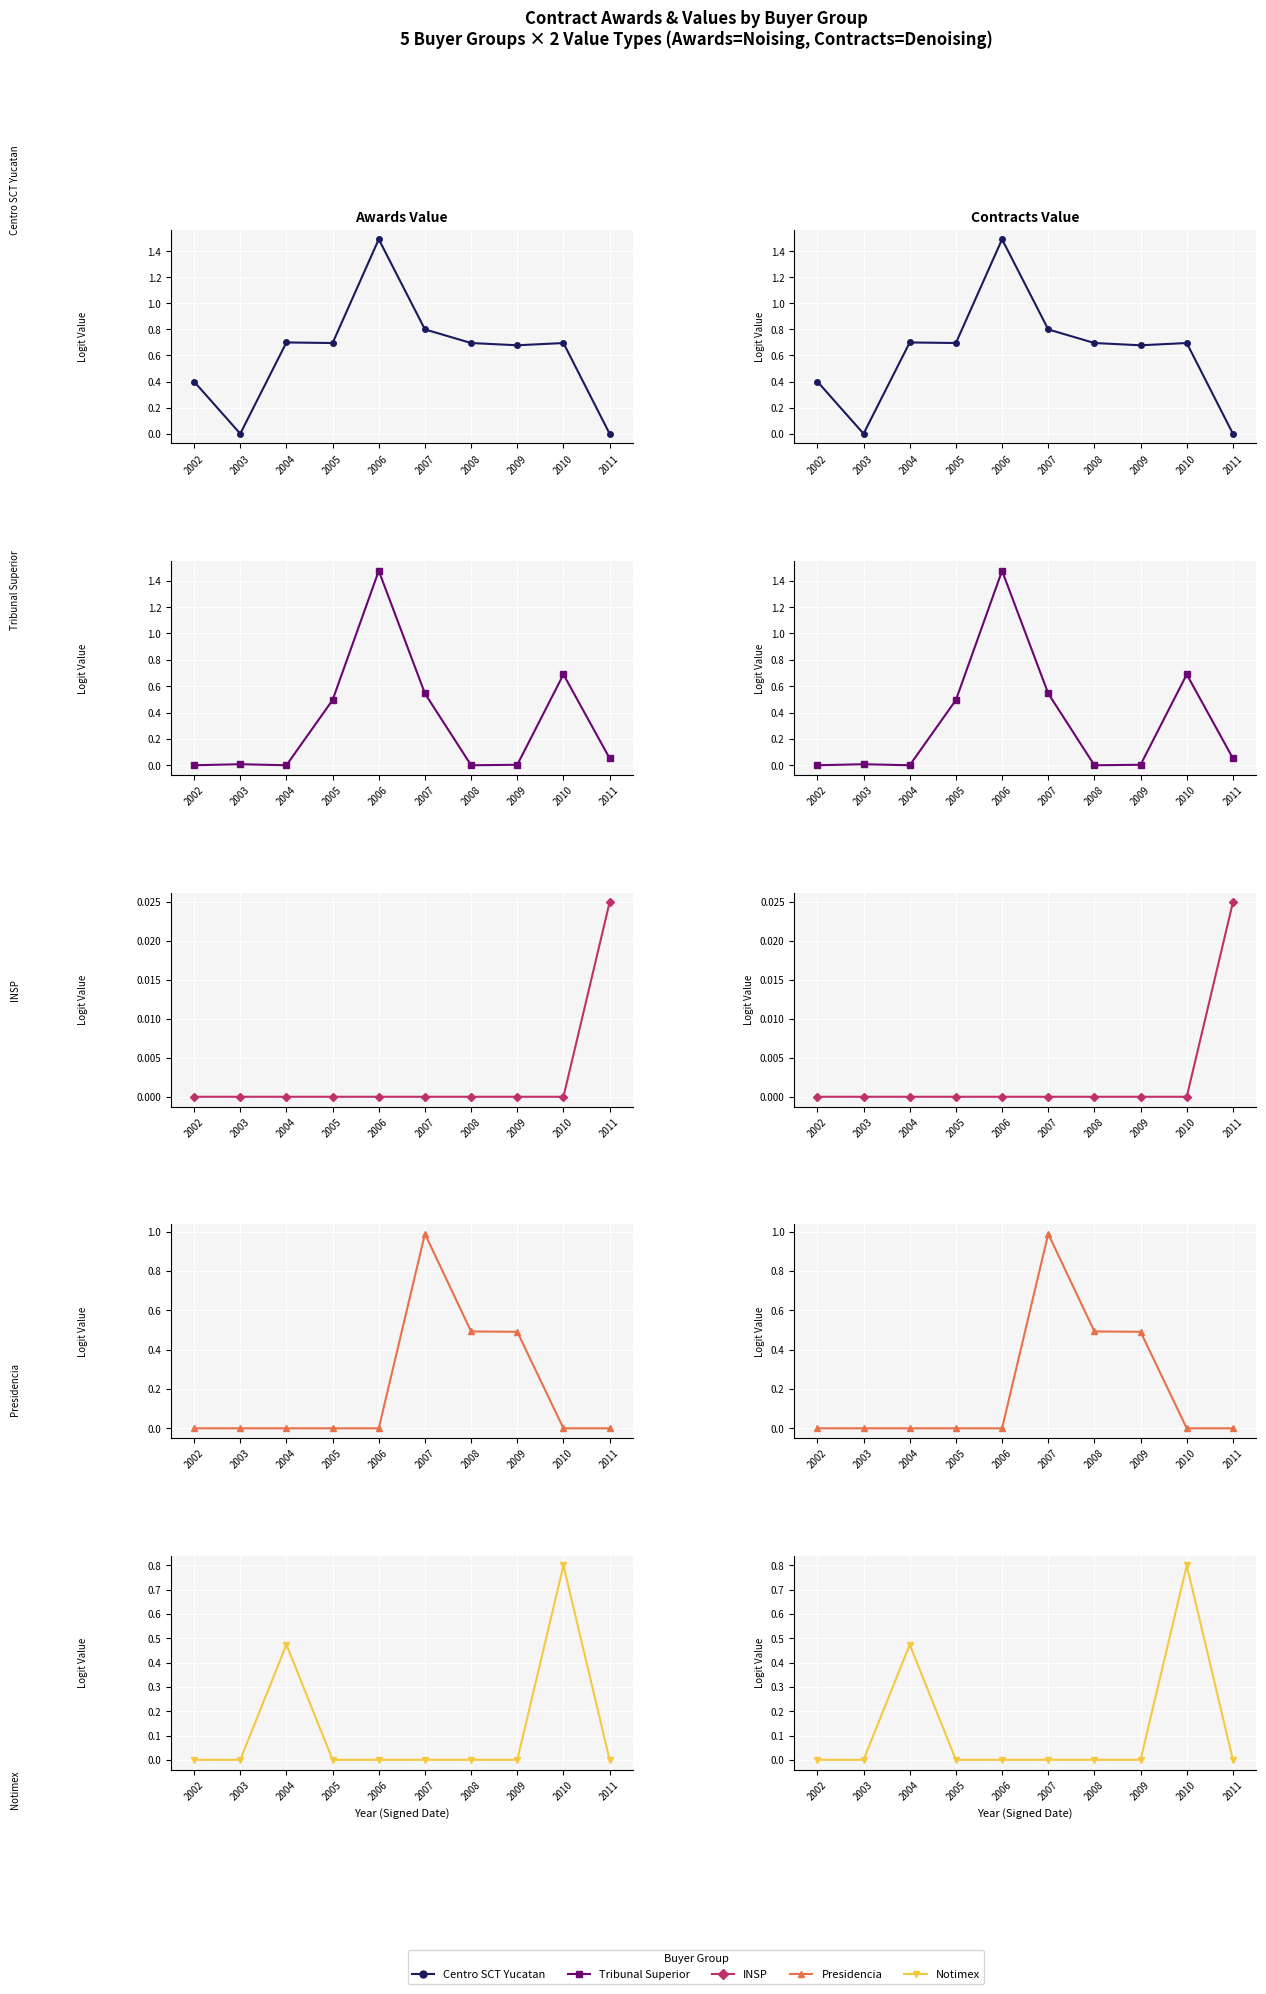

What is the difference between the maximum and second lowest values in the contracts.value.amount series?

0.8